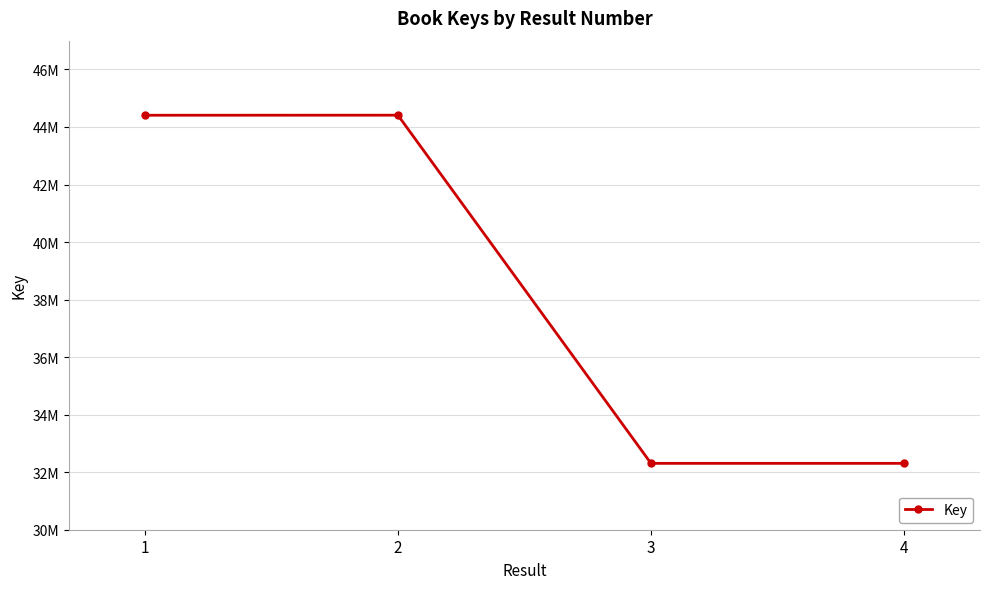

Reading left to right, extract all data points from this chart.

1=44407585	2=44409810	3=32306864	4=32306987